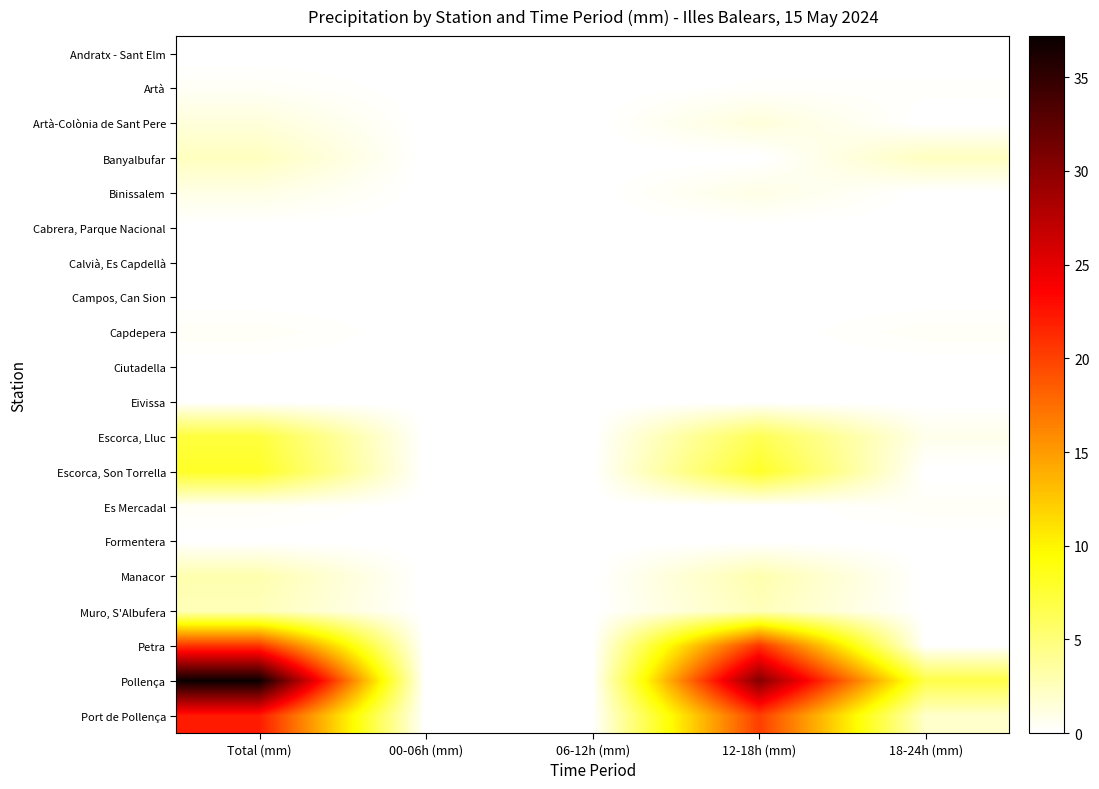

Reading left to right, transcribe all the data shown in this chart.

Andratx - Sant Elm: Total (mm)=0.0	00-06h (mm)=0.0	06-12h (mm)=0.0	12-18h (mm)=0.0	18-24h (mm)=0.0
Artà: Total (mm)=0.4	00-06h (mm)=0.0	06-12h (mm)=0.0	12-18h (mm)=0.2	18-24h (mm)=0.2
Artà-Colònia de Sant Pere: Total (mm)=1.4	00-06h (mm)=0.0	06-12h (mm)=0.0	12-18h (mm)=1.4	18-24h (mm)=0.0
Banyalbufar: Total (mm)=2.4	00-06h (mm)=0.0	06-12h (mm)=0.0	12-18h (mm)=0.0	18-24h (mm)=2.4
Binissalem: Total (mm)=1.0	00-06h (mm)=0.0	06-12h (mm)=0.0	12-18h (mm)=1.0	18-24h (mm)=0.0
Cabrera, Parque Nacional: Total (mm)=0.0	00-06h (mm)=0.0	06-12h (mm)=0.0	12-18h (mm)=0.0	18-24h (mm)=0.0
Calvià, Es Capdellà: Total (mm)=0.0	00-06h (mm)=0.0	06-12h (mm)=0.0	12-18h (mm)=0.0	18-24h (mm)=0.0
Campos, Can Sion: Total (mm)=0.0	00-06h (mm)=0.0	06-12h (mm)=0.0	12-18h (mm)=0.0	18-24h (mm)=0.0
Capdepera: Total (mm)=0.4	00-06h (mm)=0.0	06-12h (mm)=0.0	12-18h (mm)=0.0	18-24h (mm)=0.4
Ciutadella: Total (mm)=0.0	00-06h (mm)=0.0	06-12h (mm)=0.0	12-18h (mm)=0.0	18-24h (mm)=0.0
Eivissa: Total (mm)=0.0	00-06h (mm)=0.0	06-12h (mm)=0.0	12-18h (mm)=0.0	18-24h (mm)=0.0
Escorca, Lluc: Total (mm)=7.2	00-06h (mm)=0.0	06-12h (mm)=0.0	12-18h (mm)=6.4	18-24h (mm)=0.8
Escorca, Son Torrella: Total (mm)=8.0	00-06h (mm)=0.0	06-12h (mm)=0.0	12-18h (mm)=8.0	18-24h (mm)=0.0
Es Mercadal: Total (mm)=0.4	00-06h (mm)=0.0	06-12h (mm)=0.0	12-18h (mm)=0.0	18-24h (mm)=0.4
Formentera: Total (mm)=0.0	00-06h (mm)=0.0	06-12h (mm)=0.0	12-18h (mm)=0.0	18-24h (mm)=0.0
Manacor: Total (mm)=3.0	00-06h (mm)=0.0	06-12h (mm)=0.0	12-18h (mm)=3.0	18-24h (mm)=0.0
Muro, S'Albufera: Total (mm)=2.6	00-06h (mm)=0.0	06-12h (mm)=0.0	12-18h (mm)=2.6	18-24h (mm)=0.0
Petra: Total (mm)=20.8	00-06h (mm)=0.0	06-12h (mm)=0.0	12-18h (mm)=20.8	18-24h (mm)=0.0
Pollença: Total (mm)=37.2	00-06h (mm)=0.0	06-12h (mm)=0.0	12-18h (mm)=30.4	18-24h (mm)=6.8
Port de Pollença: Total (mm)=22.2	00-06h (mm)=0.0	06-12h (mm)=0.0	12-18h (mm)=20.2	18-24h (mm)=2.0